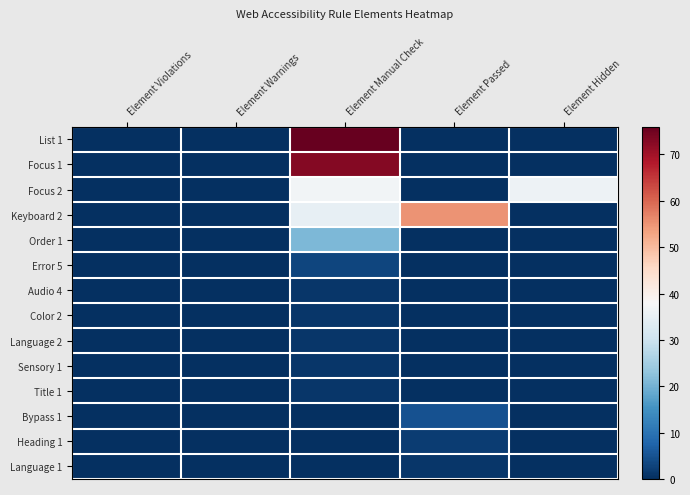

Which has a higher value, Element Manual Check or Element Violations?

Element Manual Check